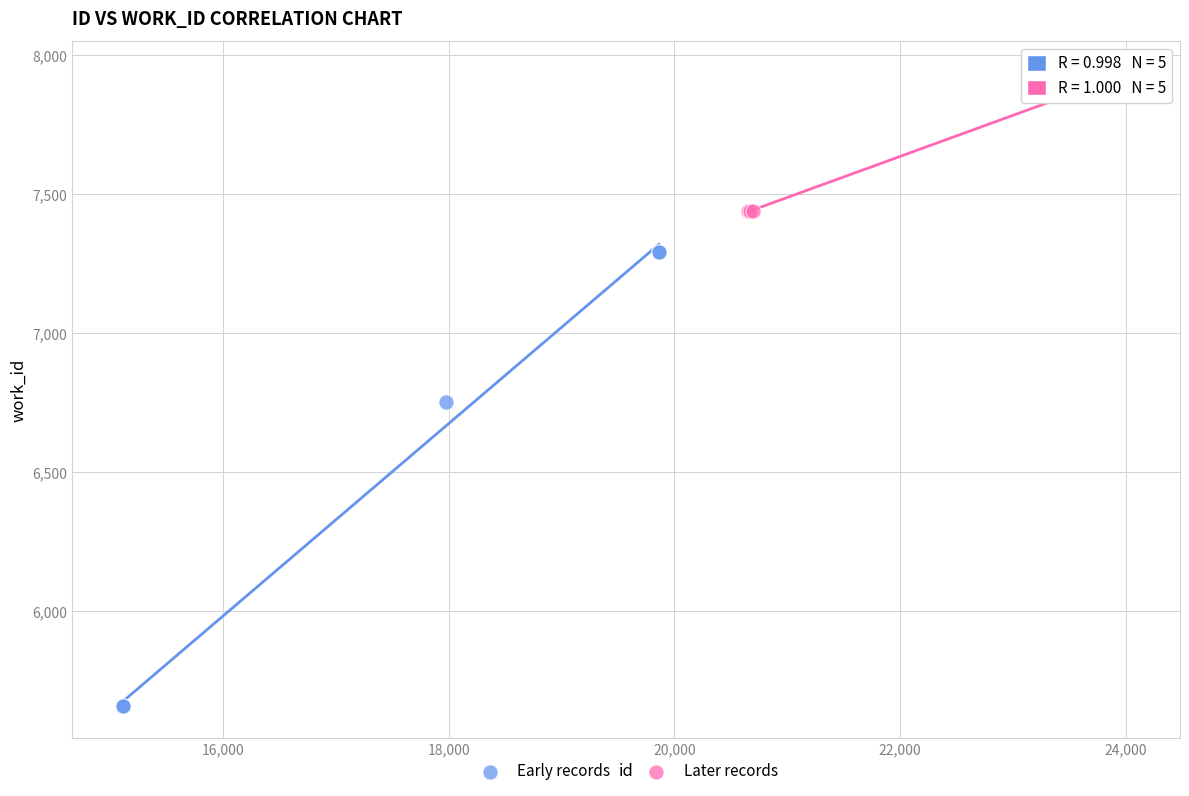

Which series has the widest spread of Y values?

Early records